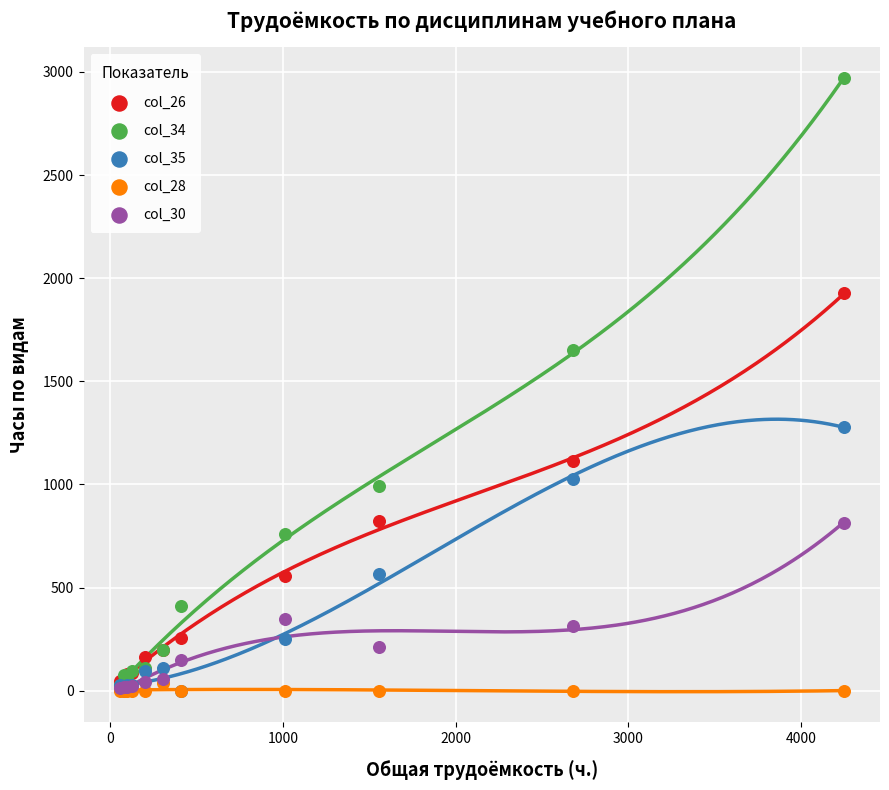

Across all series, what Y value is closest to 1484?

1652